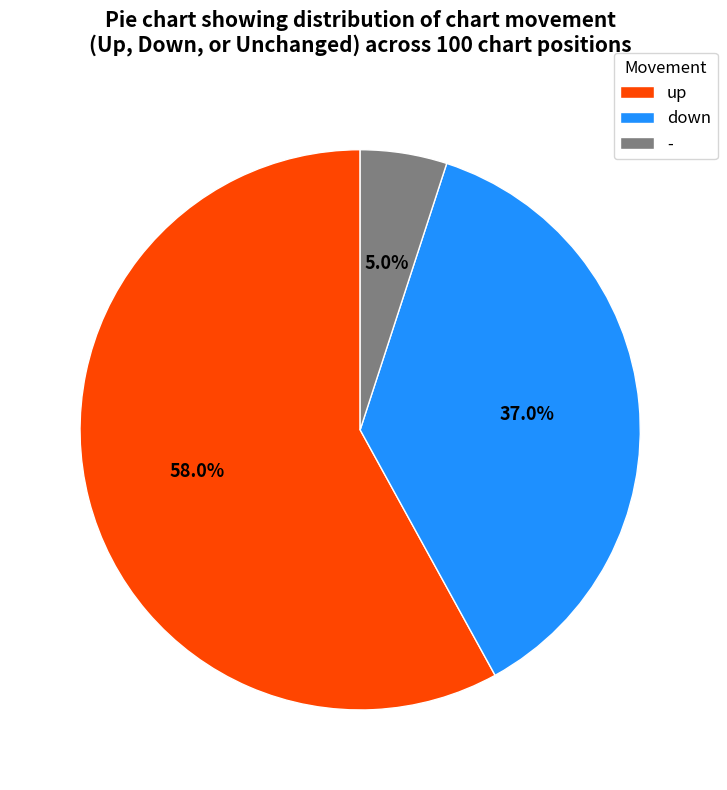

Is it true that down is 29% of the pie?

False